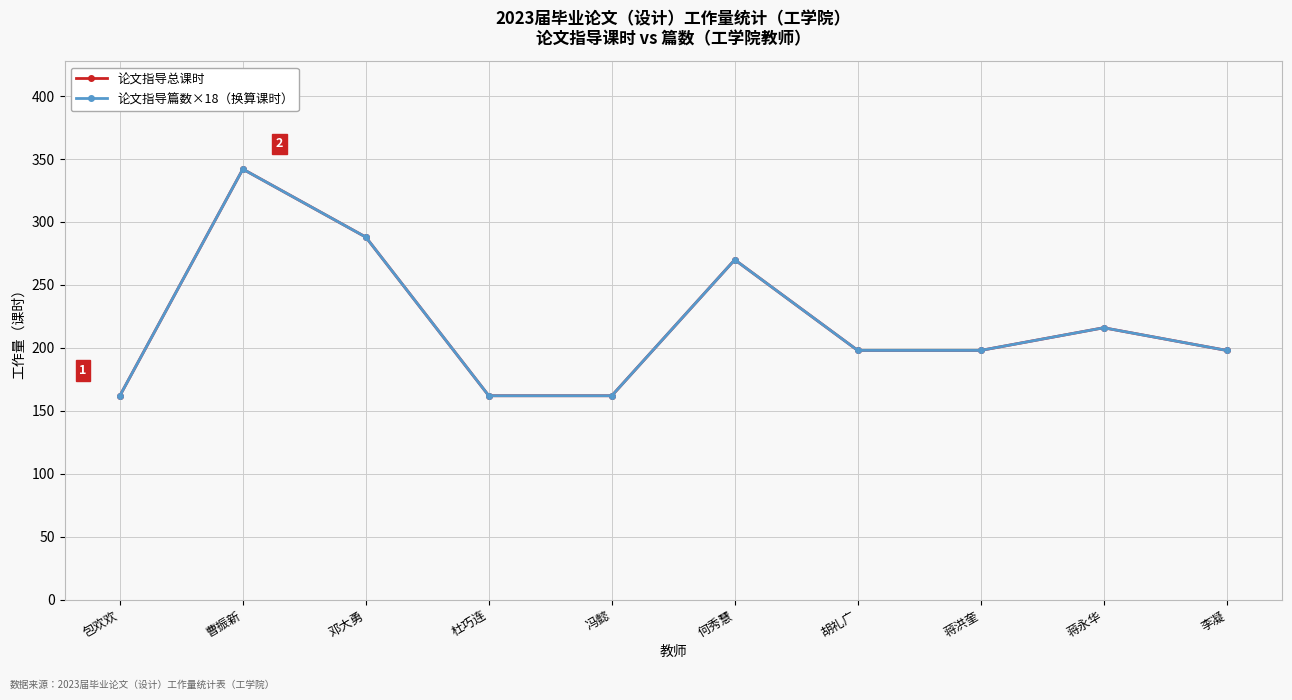

Is this an area chart (filled region under the line)?

No